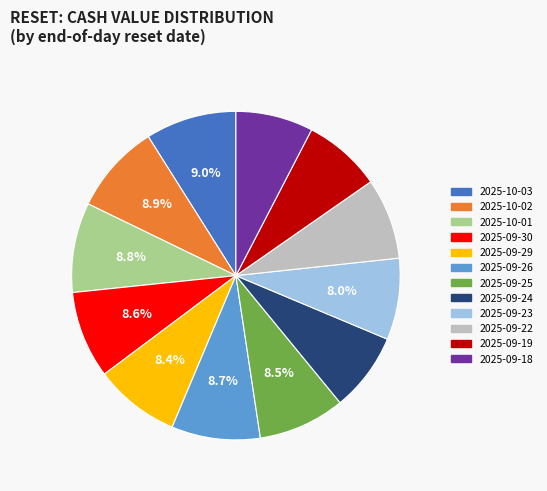

Is there any slice that represents more than half of the pie?

No